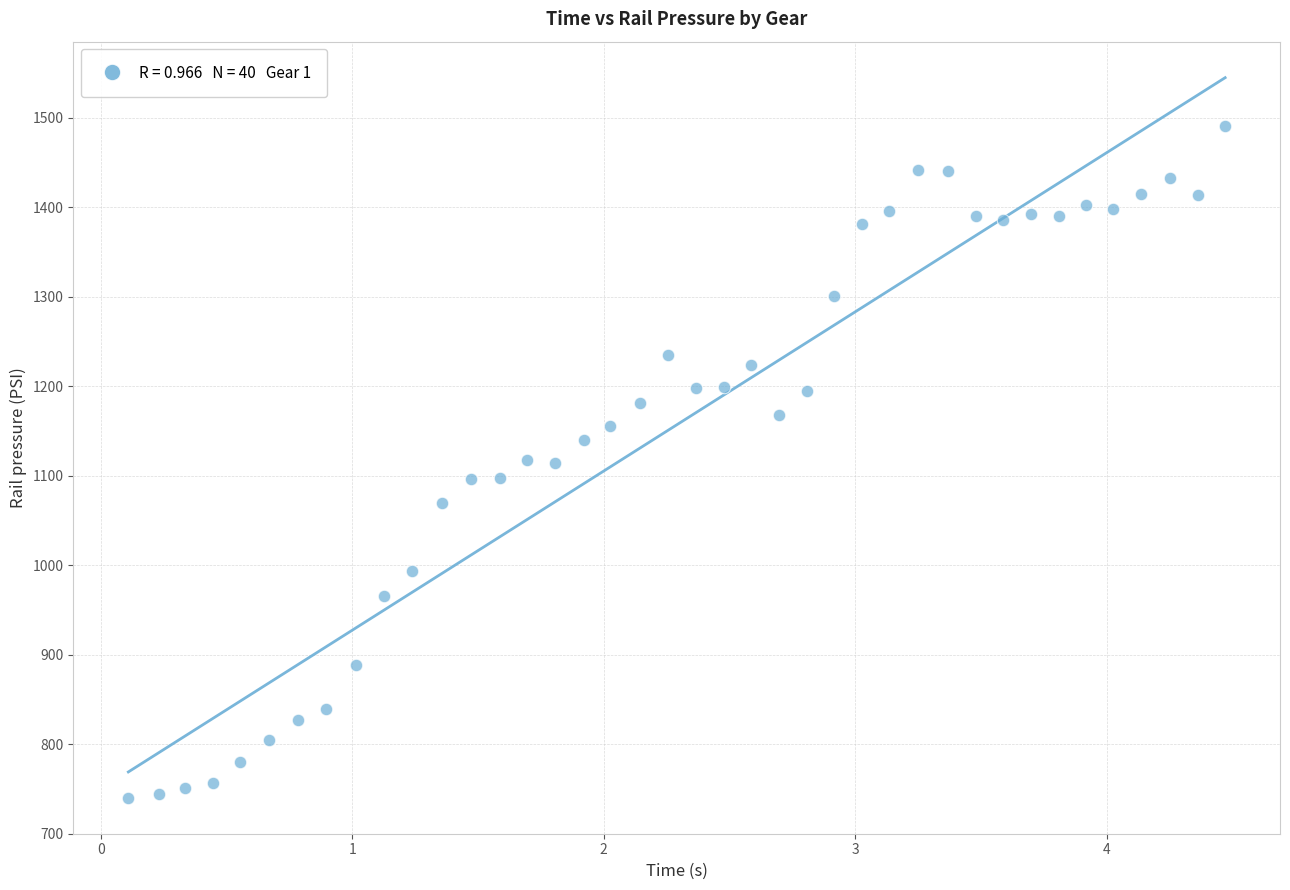

What is the range of X values (max minus min)?

4.4